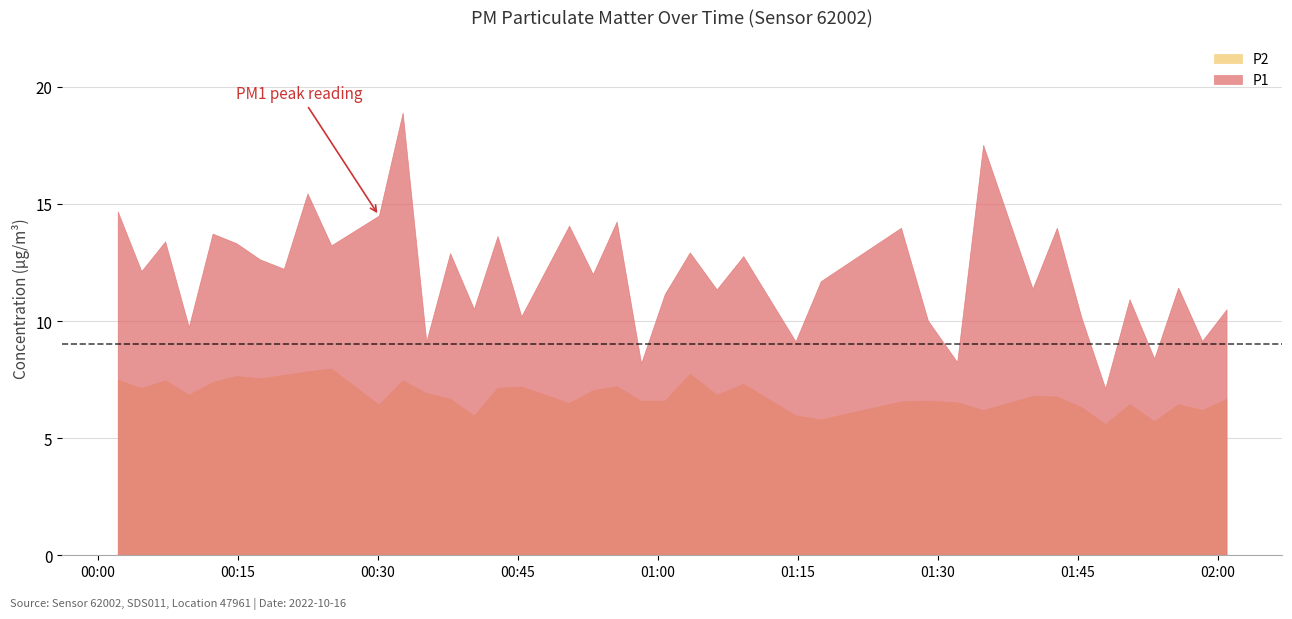

Where is P2 nearest to the value 6?

14